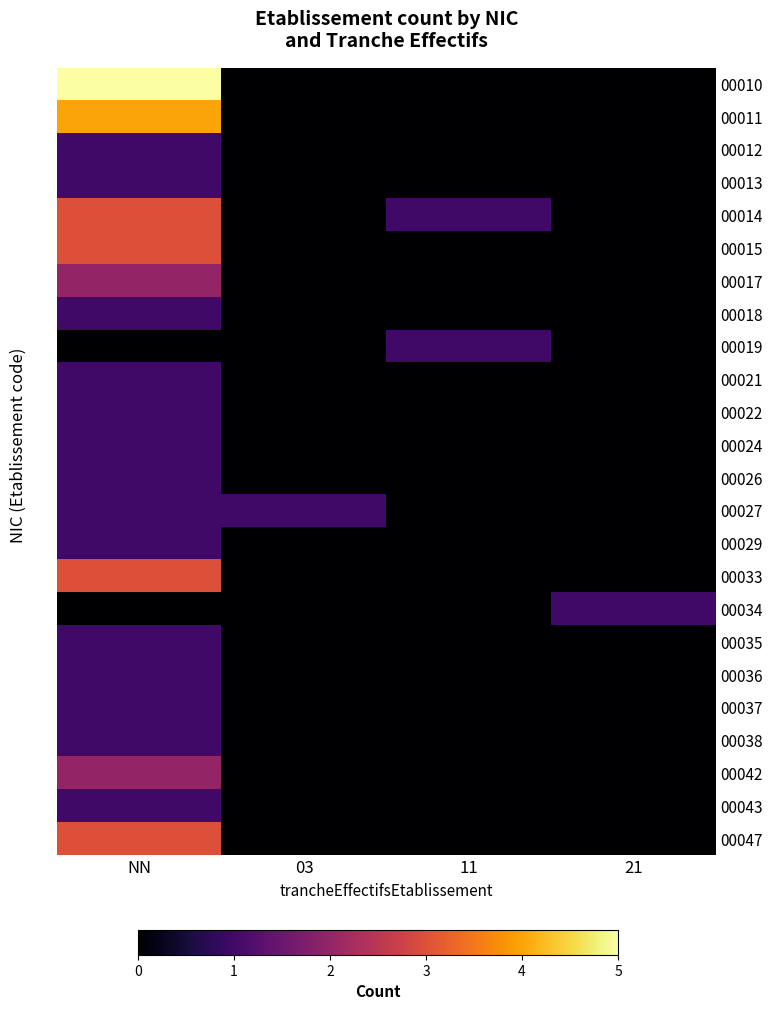

Which has a higher value, 03 or 21?

03